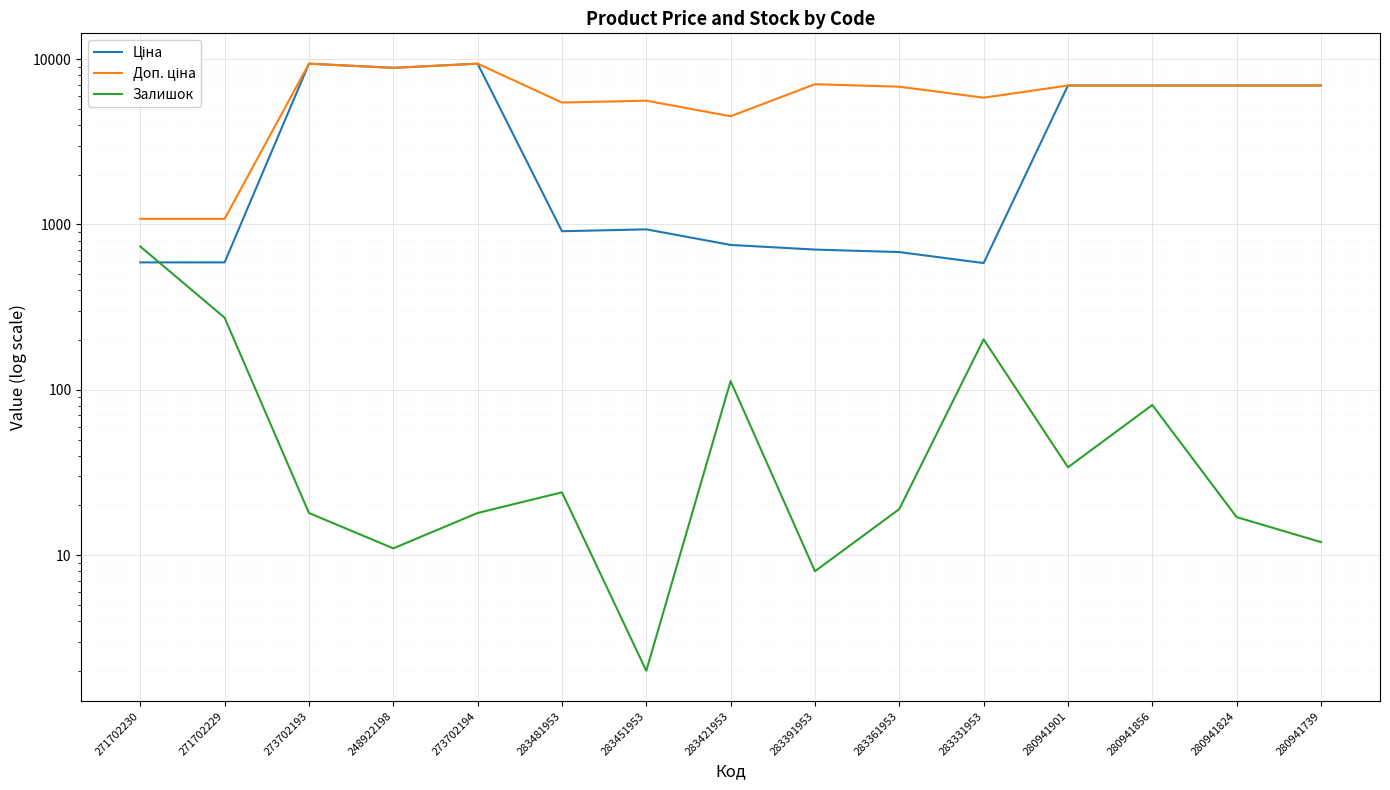

Which series has the widest spread of values?

Ціна